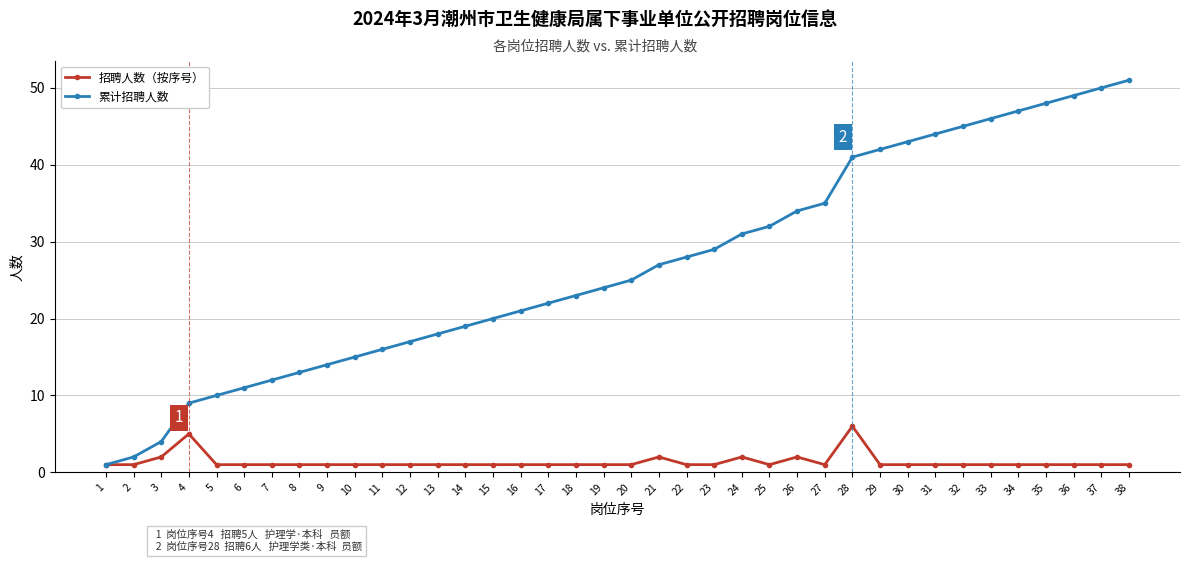

Rank the series by their average value, from lowest to highest.

招聘人数（按序号）, 累计招聘人数